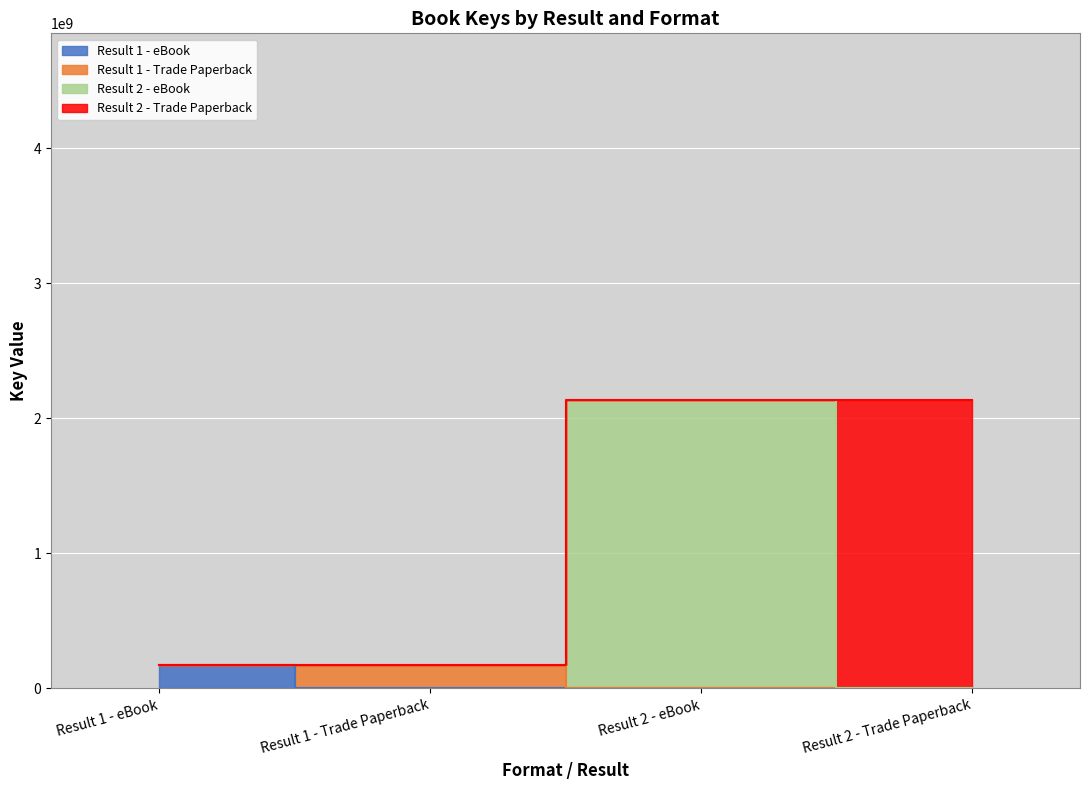

True or false: the data shows 171420898 at Result 1 - eBook.

True